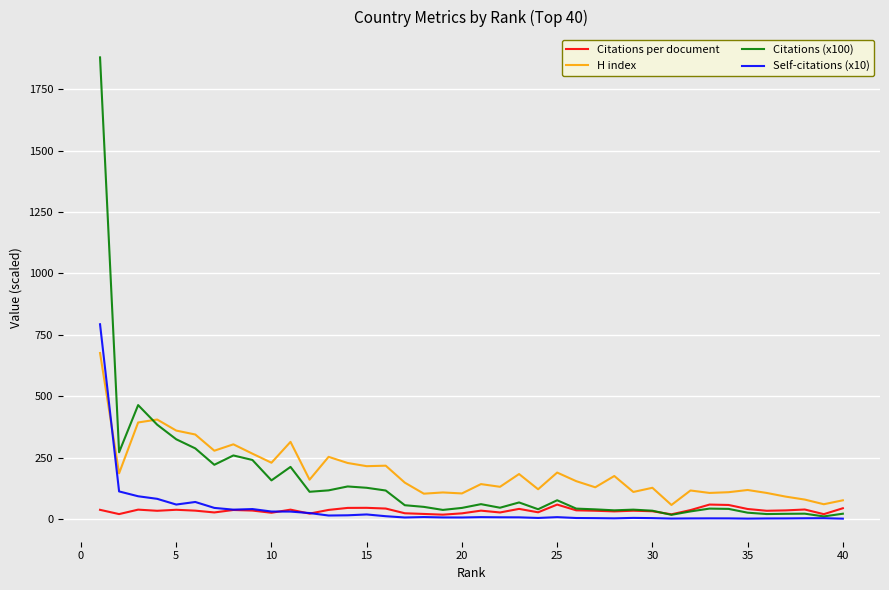

What is the maximum value for Self-citations (x10)?

793.0